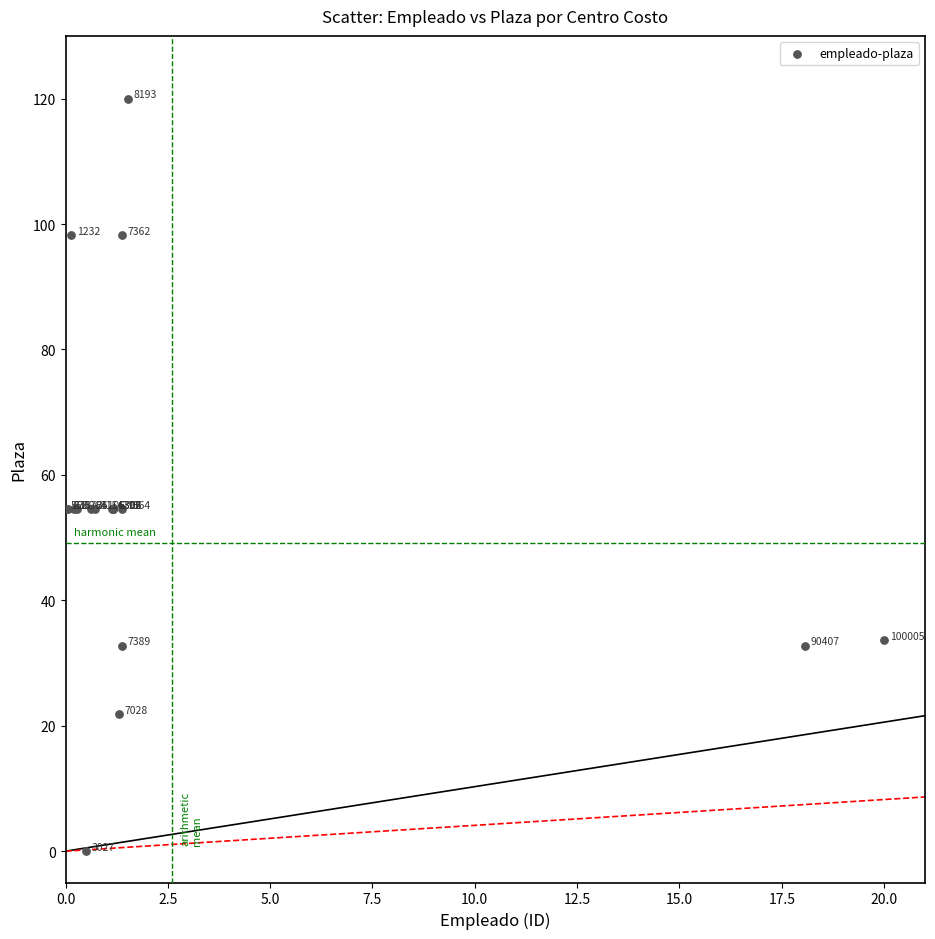

What Y value in the scatter plot is closest to 60?

54.6